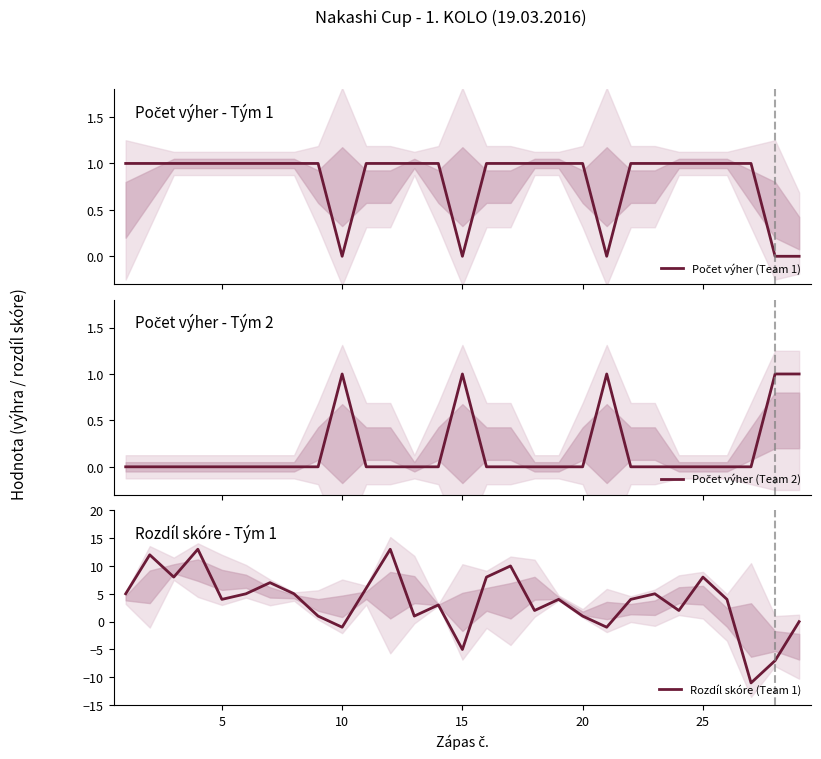

What is the minimum value for Rozdíl skóre (Team 1)?

-11